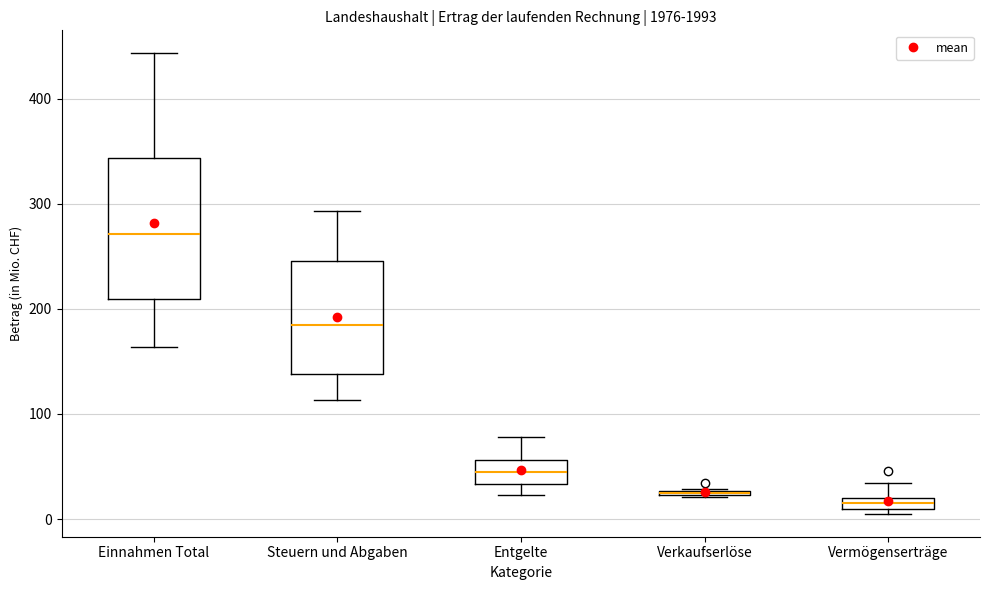

Which box is the tallest, from its lower edge to its upper edge?

Einnahmen Total